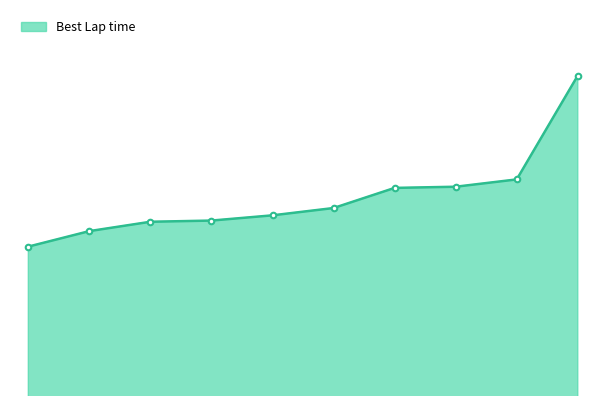

Does the chart have visible grid lines?

No